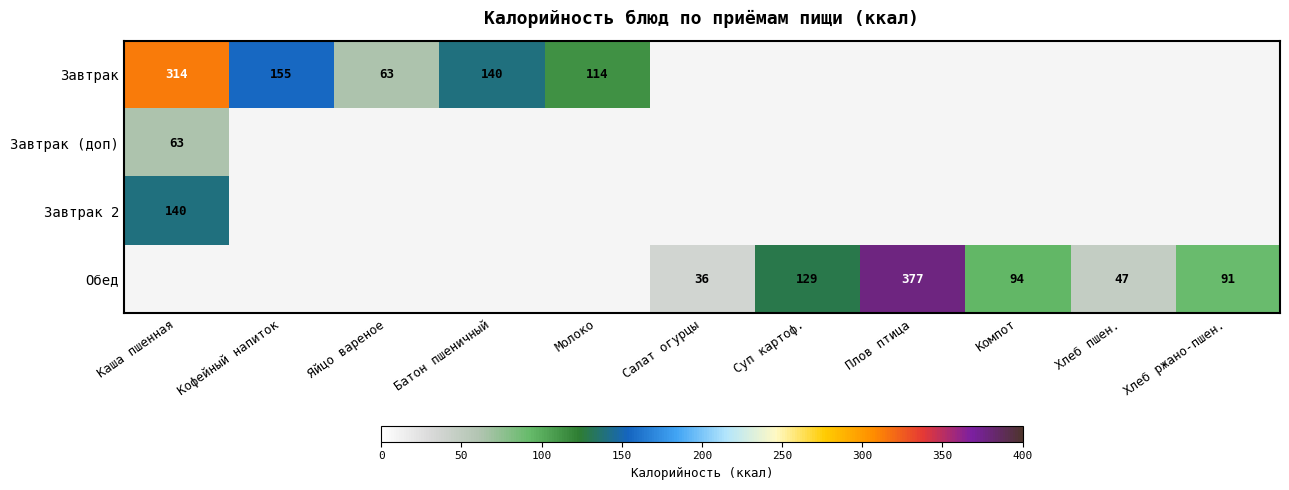

Is it true that Обед equals 26 at Хлеб ржано-пшен.?

False